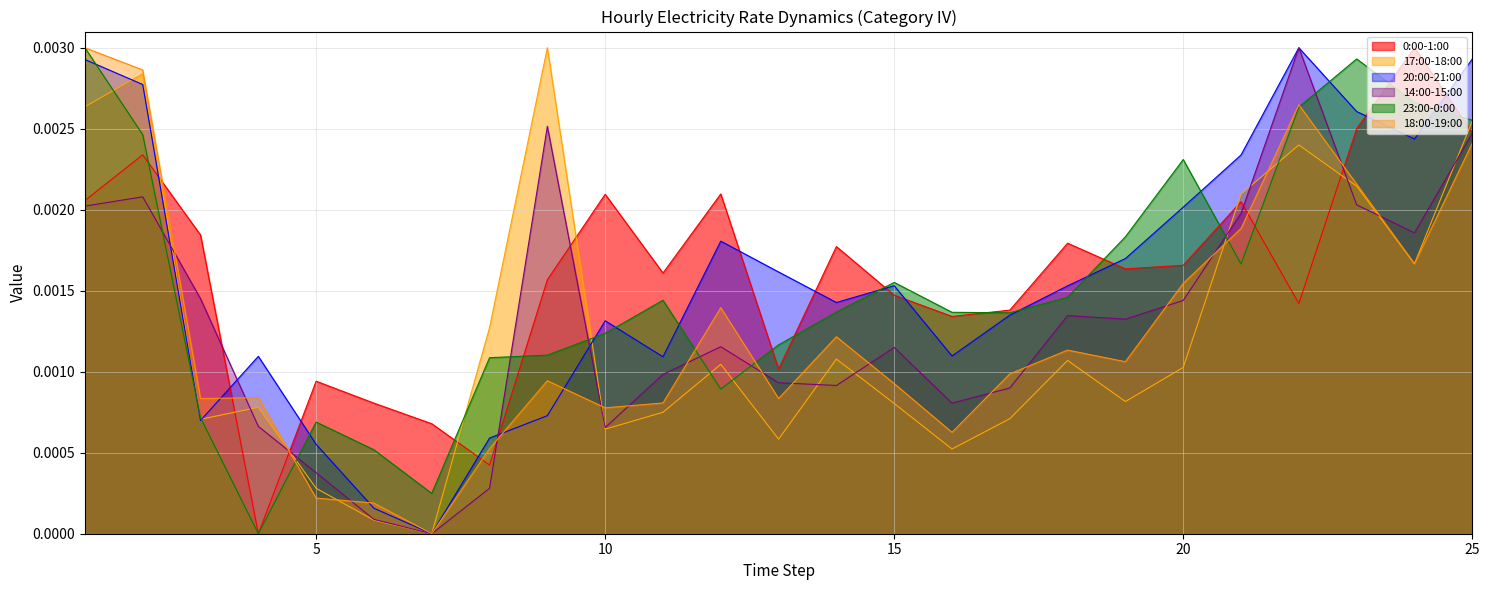

True or false: 0:00-1:00 and 23:00-0:00 cross at least once.

True